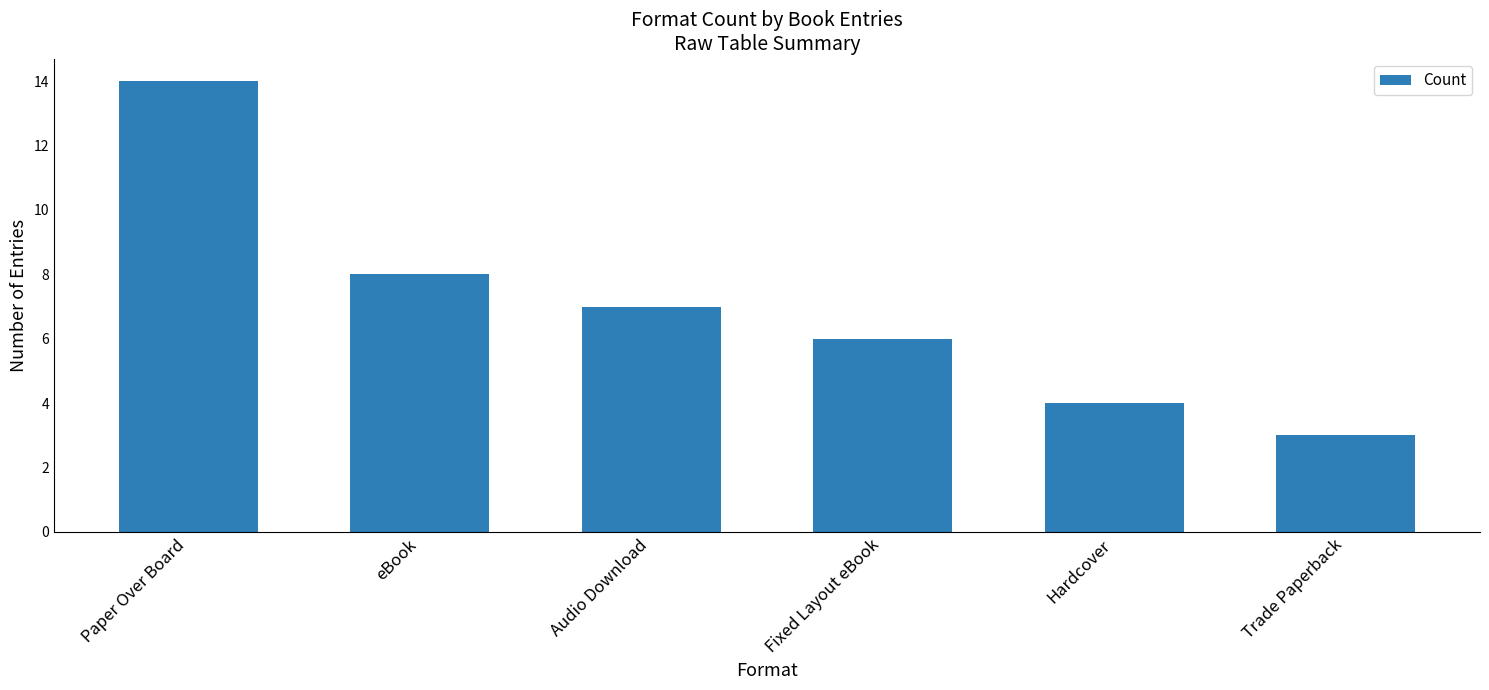

Count the number of data series in this chart.

1